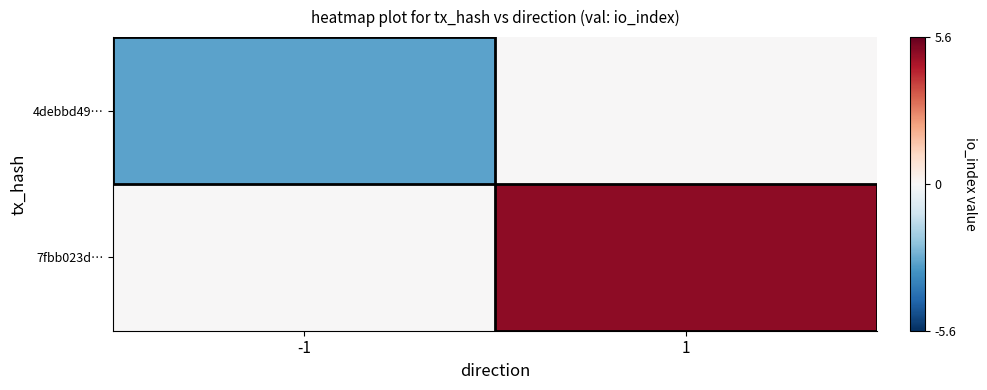

List the series in order of their overall mean, highest first.

7fbb023d…, 4debbd49…